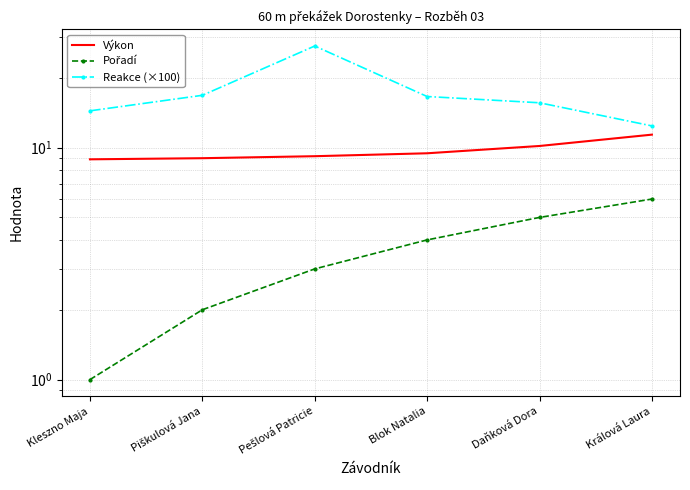

Reading left to right, what are all the values shown in this chart?

Výkon: Kleszno Maja=8.9	Piškulová Jana=9.0	Pešlová Patricie=9.2	Blok Natalia=9.4	Daňková Dora=10.2	Králová Laura=11.4
Pořadí: Kleszno Maja=1.0	Piškulová Jana=2.0	Pešlová Patricie=3.0	Blok Natalia=4.0	Daňková Dora=5.0	Králová Laura=6.0
Reakce (×100): Kleszno Maja=14.4	Piškulová Jana=16.8	Pešlová Patricie=27.4	Blok Natalia=16.6	Daňková Dora=15.6	Králová Laura=12.4